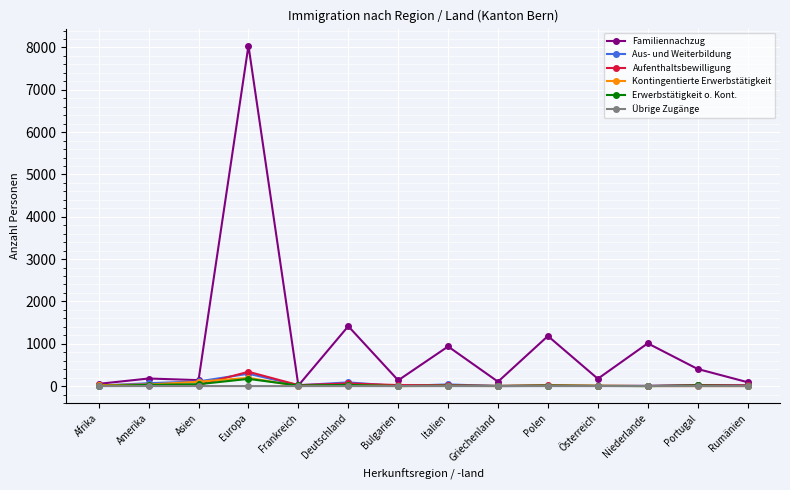

What is the value of the Familiennachzug point at the 11th from the left?

173